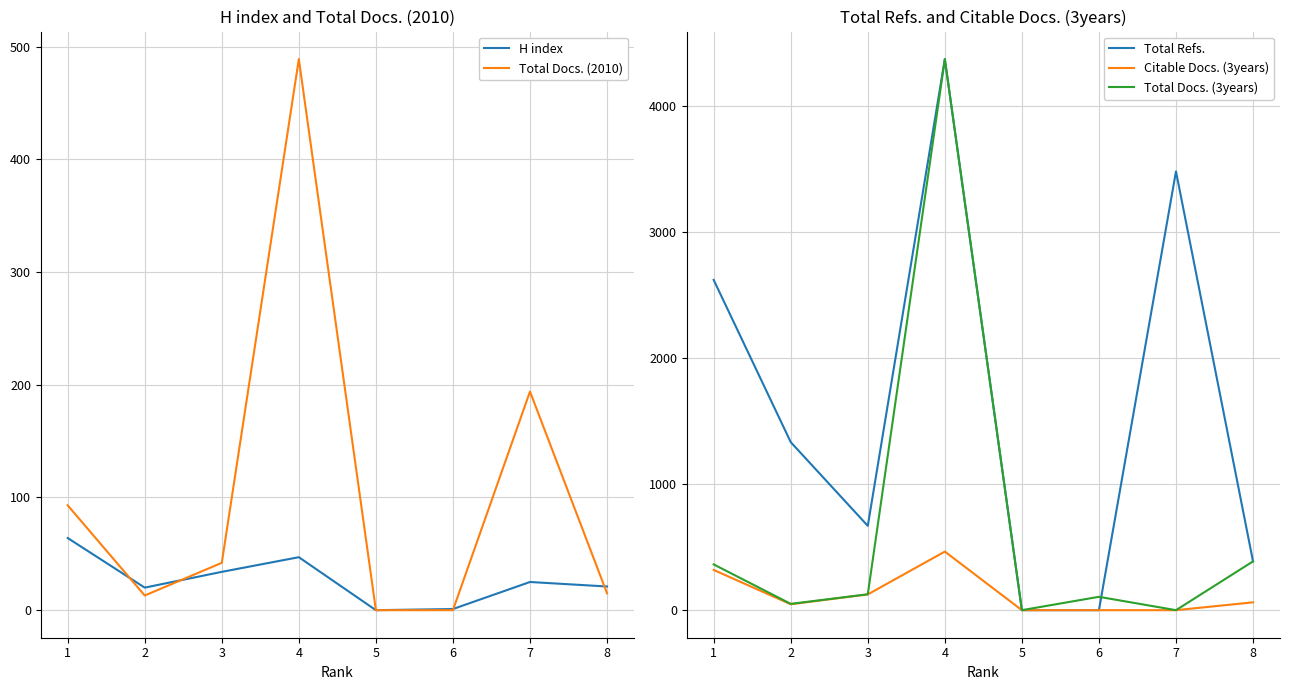

Does the chart display data point markers on the line(s)?

No